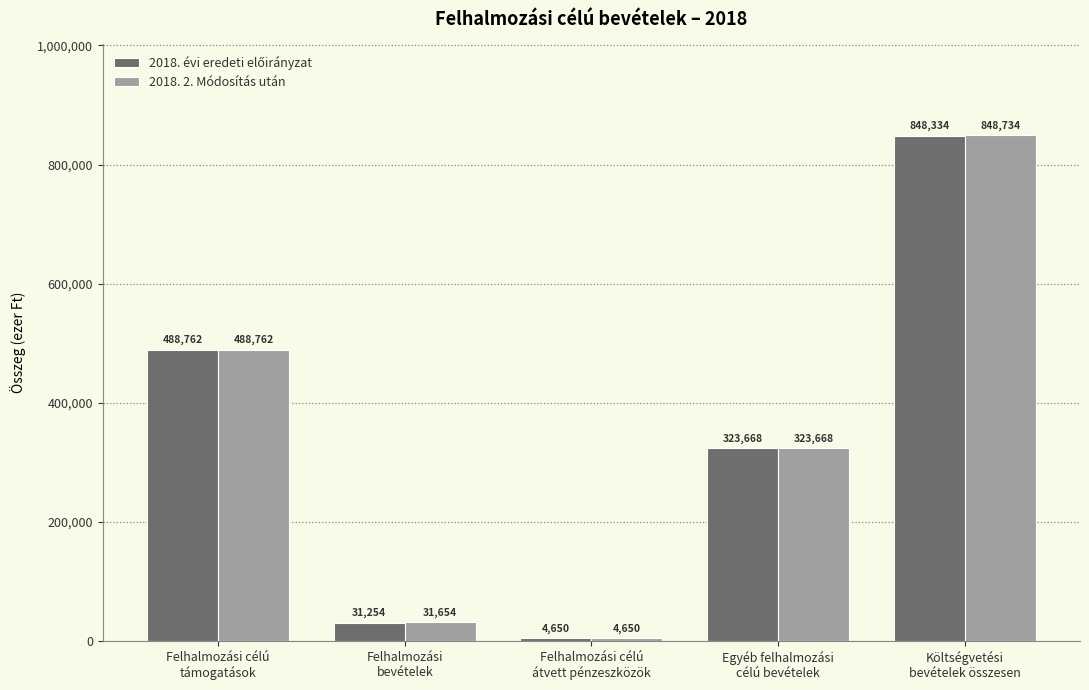

How many groups of bars are there?

5